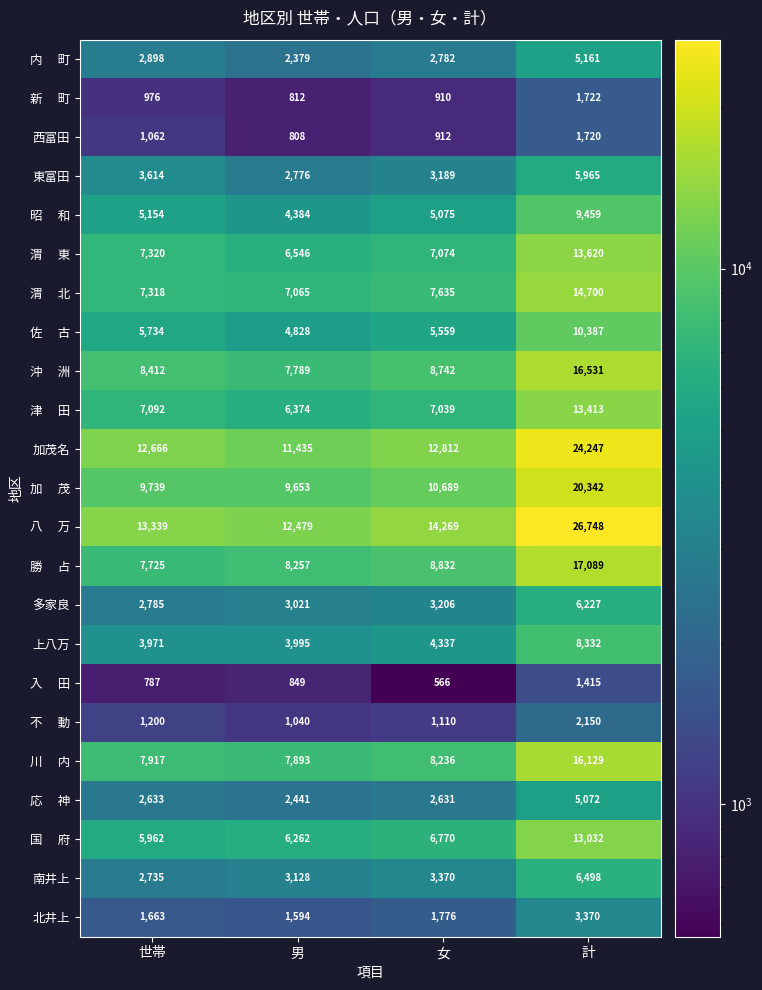

At which category is the sum across all series the highest?

計